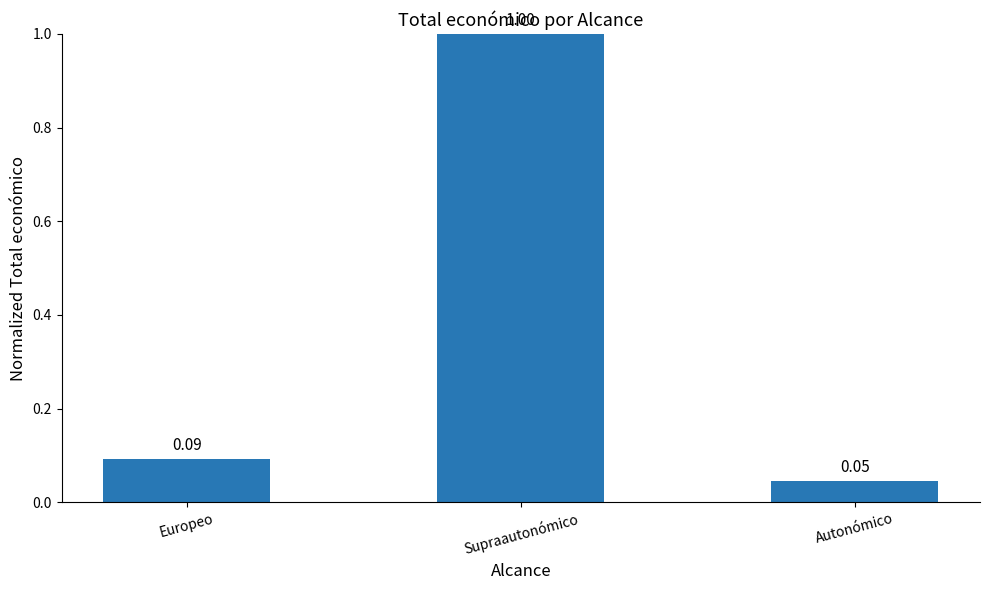

What is the label of the 2nd bar from the right?

Supraautonómico